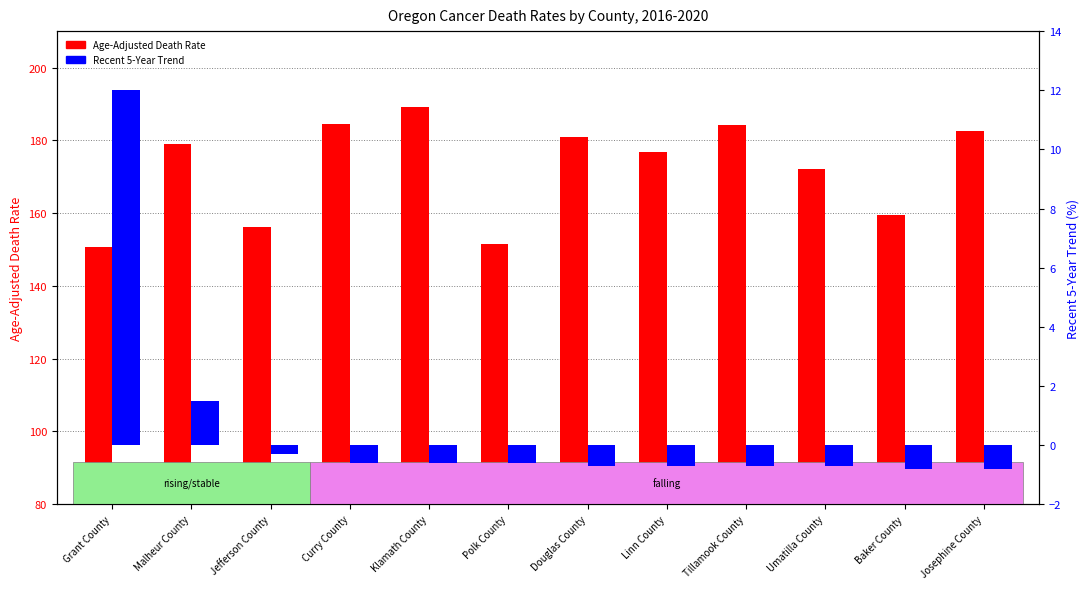

What is the spread (max minus min) of values at Malheur County?

177.4